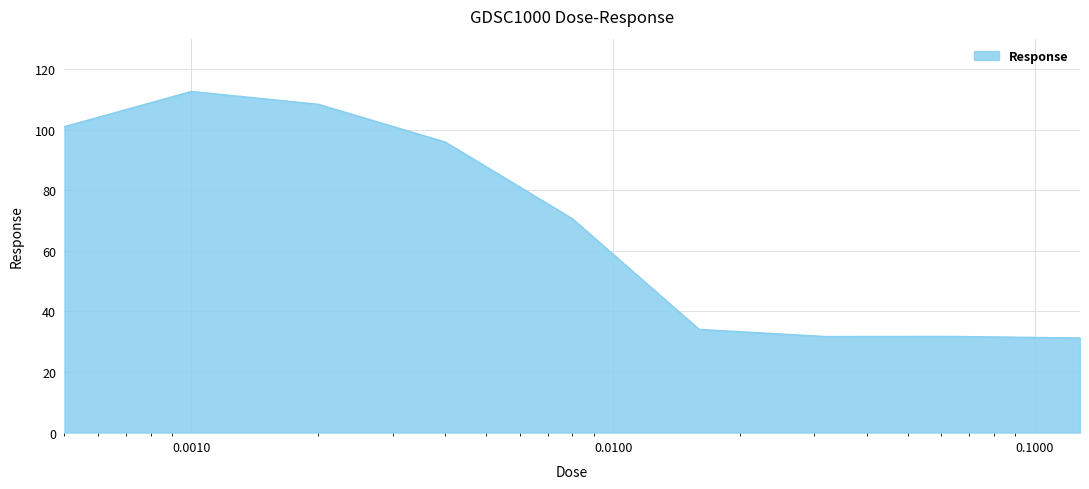

What is the smallest value displayed?

31.2